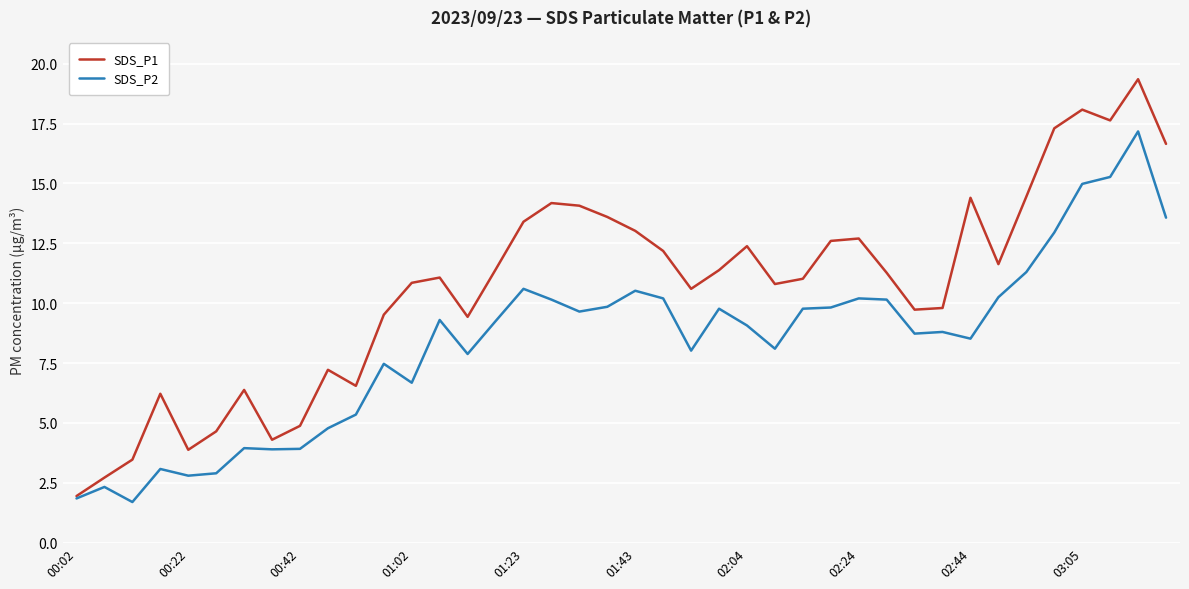

Which series has the largest total across all categories?

SDS_P1